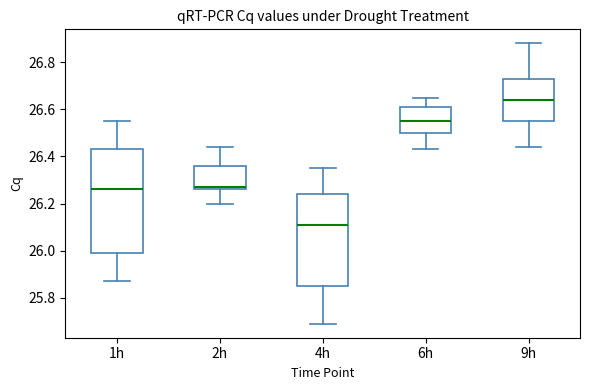

Reading left to right, read every box against the y-axis: the position of its median line, the range the box covers, and the ends of its whiskers. The values are not printed on the chart, so give them approximately, as read against the axis.

1h: median 26.26, box 26.00 to 26.44, whiskers 25.88 to 26.56
2h: median 26.28, box 26.26 to 26.36, whiskers 26.20 to 26.44
4h: median 26.12, box 25.86 to 26.24, whiskers 25.70 to 26.36
6h: median 26.56, box 26.50 to 26.62, whiskers 26.44 to 26.66
9h: median 26.64, box 26.56 to 26.74, whiskers 26.44 to 26.88